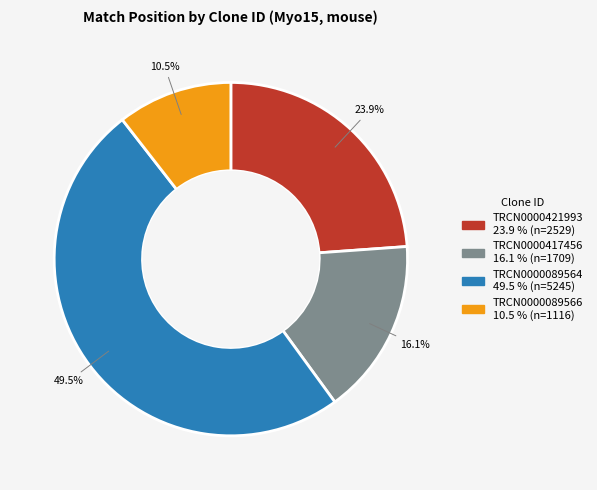

Which has a higher value, TRCN0000421993 or TRCN0000417456?

TRCN0000421993